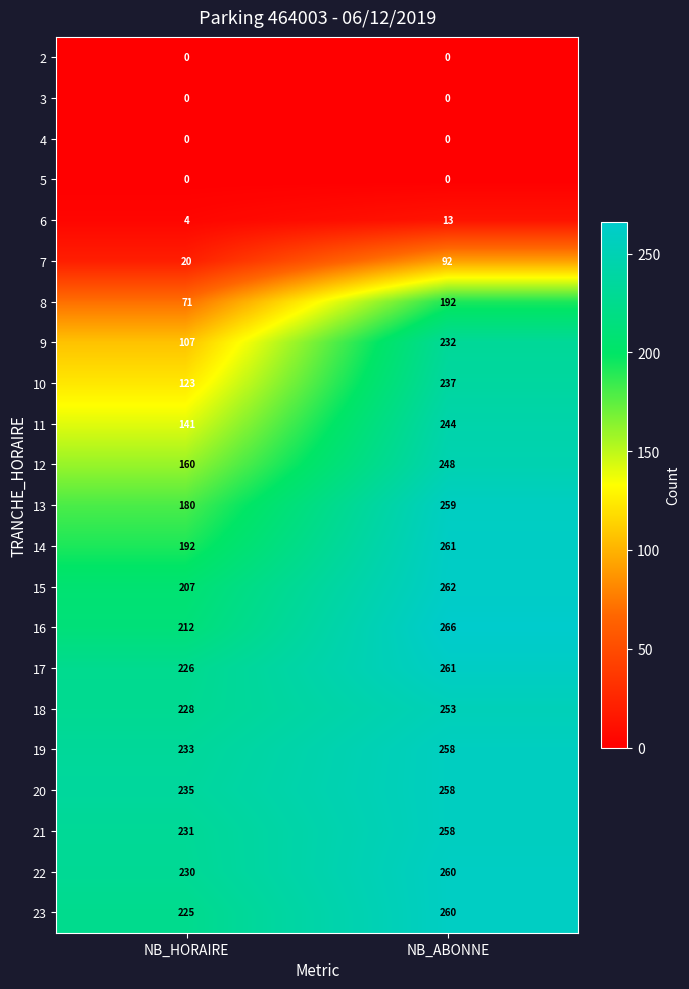

Is it true that 12 equals 268 at NB_HORAIRE?

False